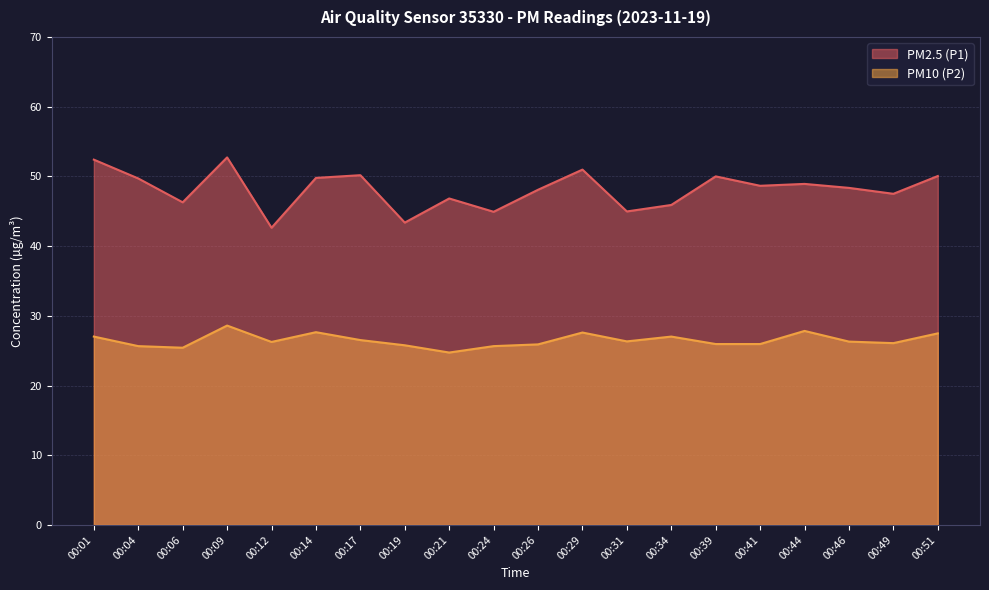

At how many categories does at least one series exceed 47?

13